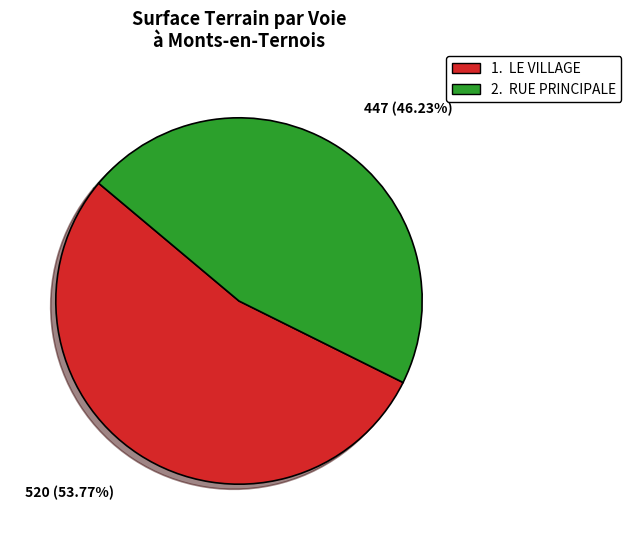

Combined, do 2. RUE PRINCIPALE and 1. LE VILLAGE account for over 50%?

Yes